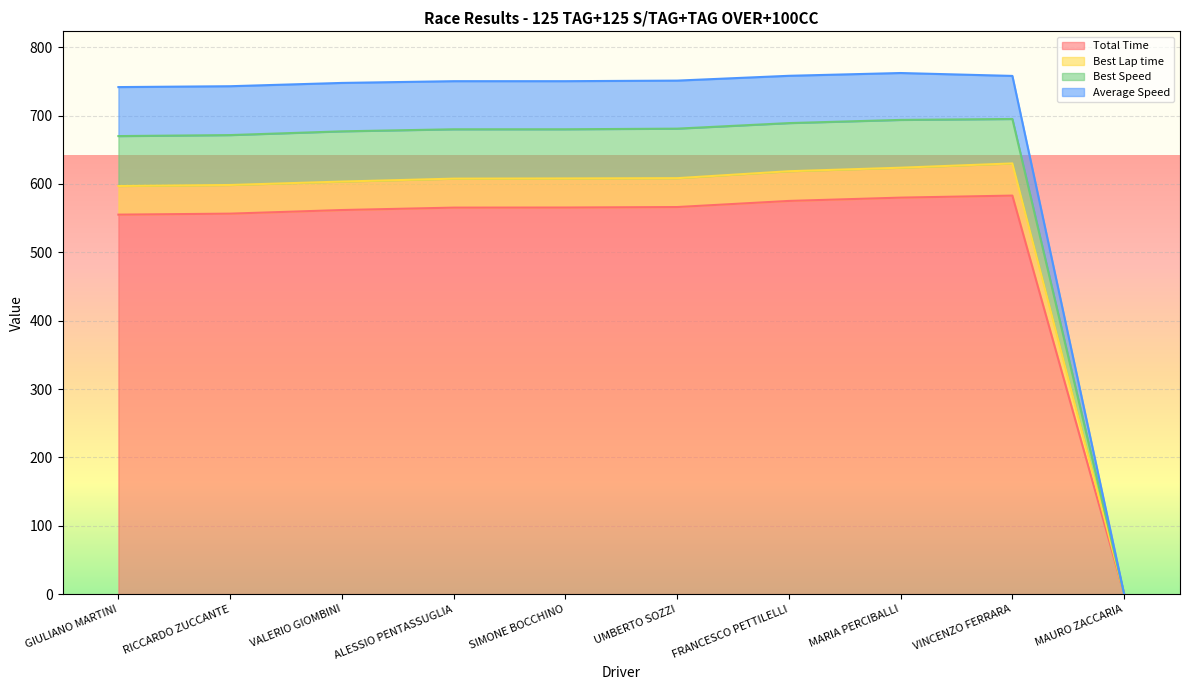

True or false: Best Lap time and Total Time intersect in this chart.

False